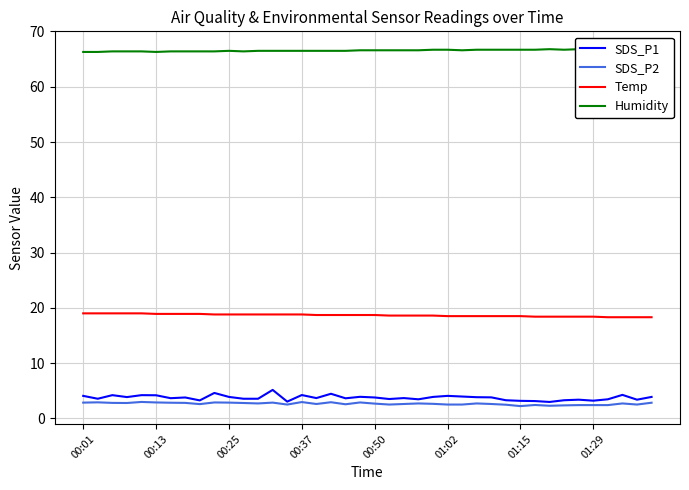

At how many categories does at least one series exceed 25?

40